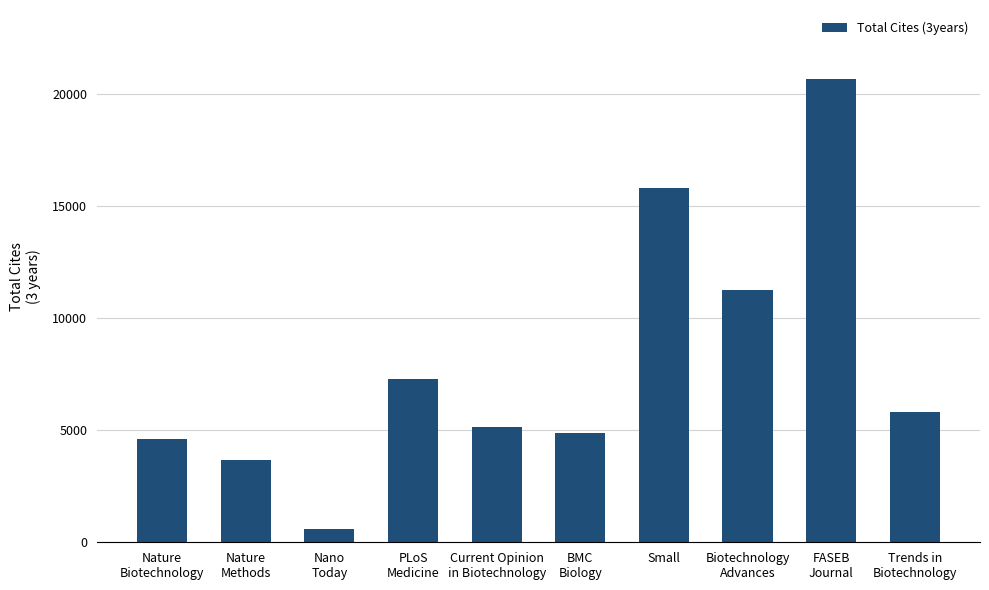

What is the minimum value shown in the chart?

614